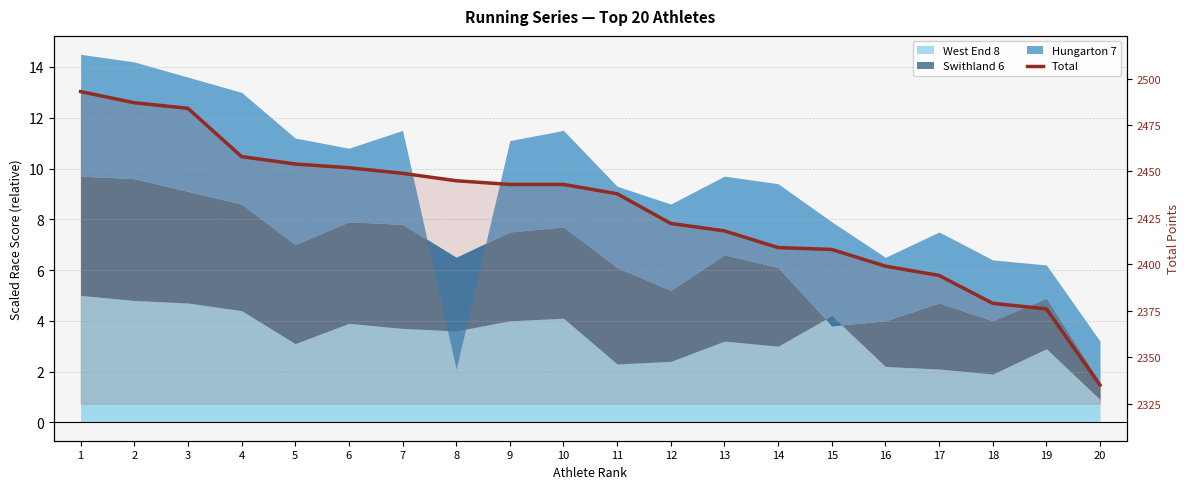

Reading left to right, list all the values displayed in this chart.

2493	2487	2484	2458	2454	2452	2449	2445	2443	2443	2438	2422	2418	2409	2408	2399	2394	2379	2376	2335